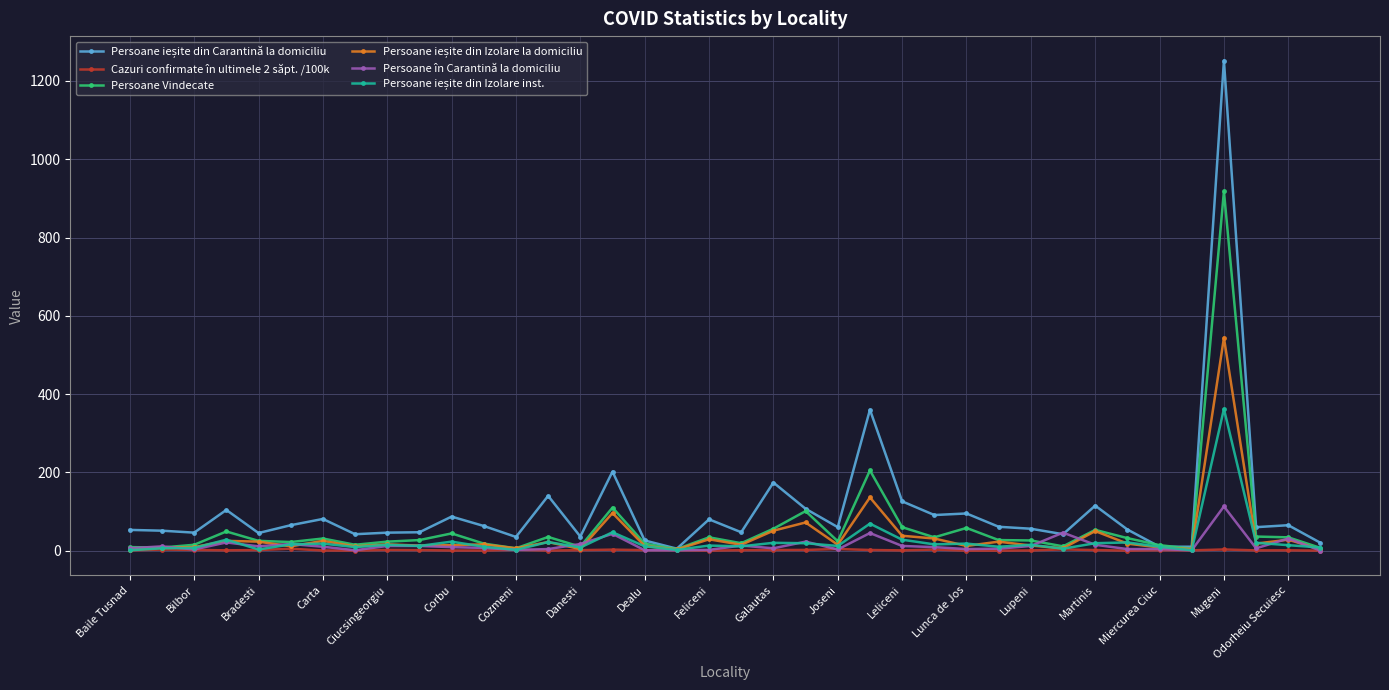

True or false: Persoane în Carantină la domiciliu has more than 1 points higher than both neighbors.

True